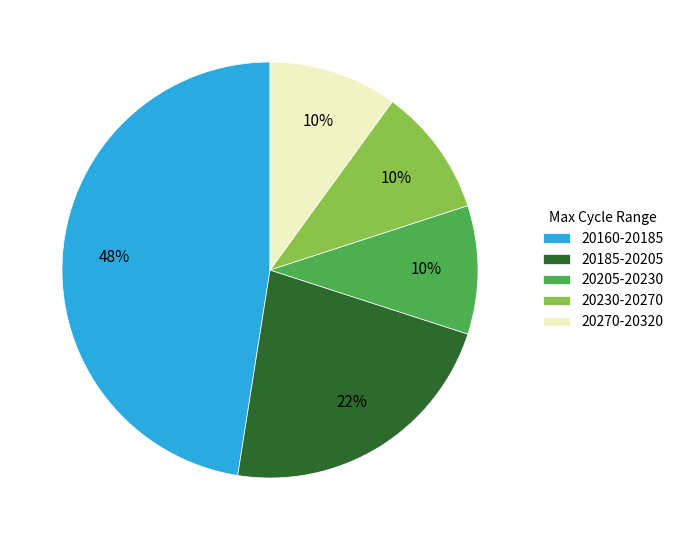

Approximately how many times larger is the value at 20205-20230 compared to 20230-20270?

1.0